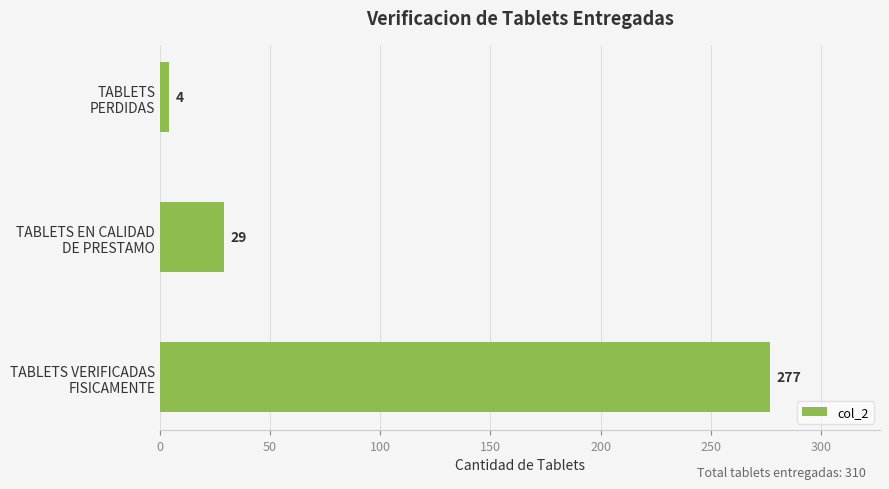

What is the greatest value displayed?

277